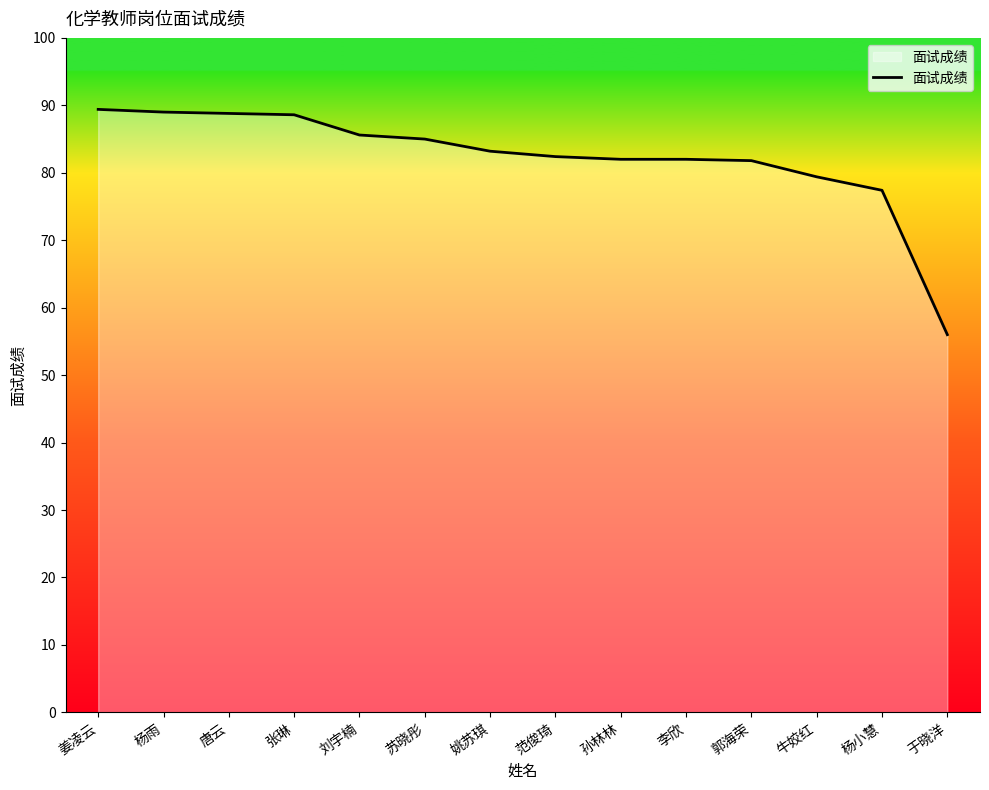

How many lines are shown in the chart?

1